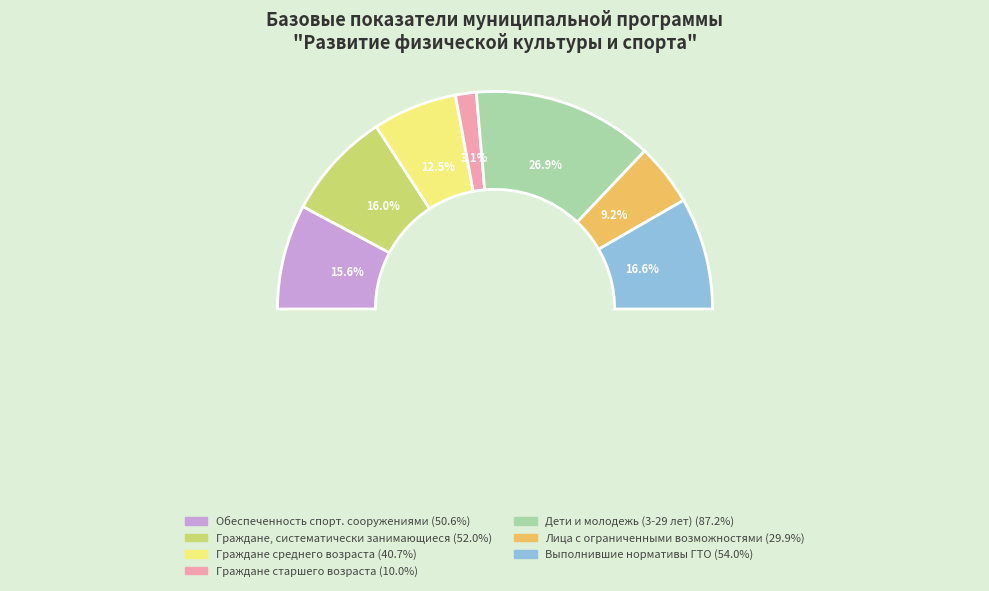

Count the number of slices in the pie.

7